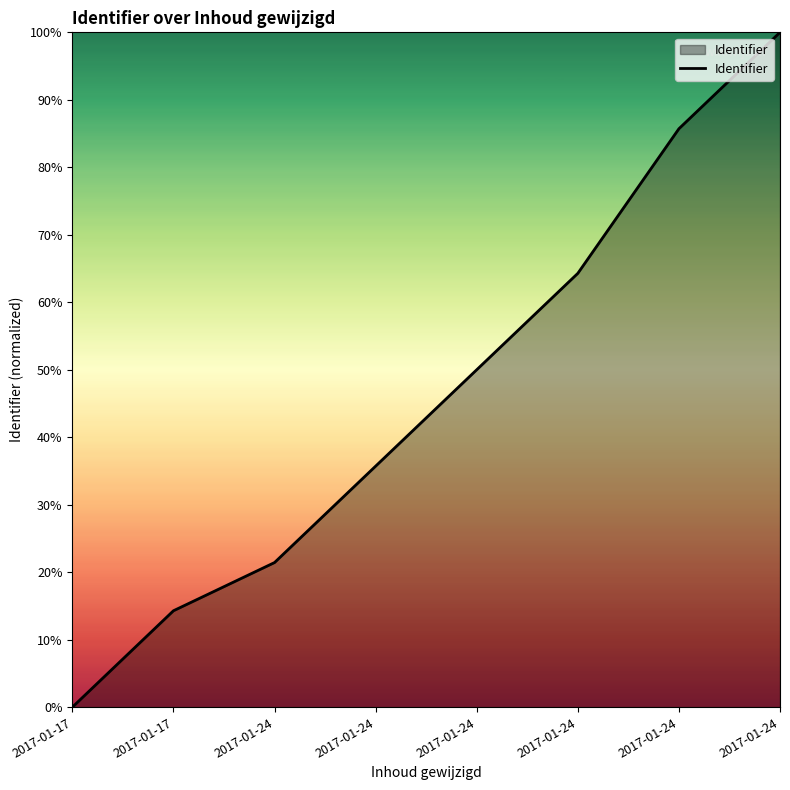

The value at 2017-01-24 is 0.8. True or false?

False